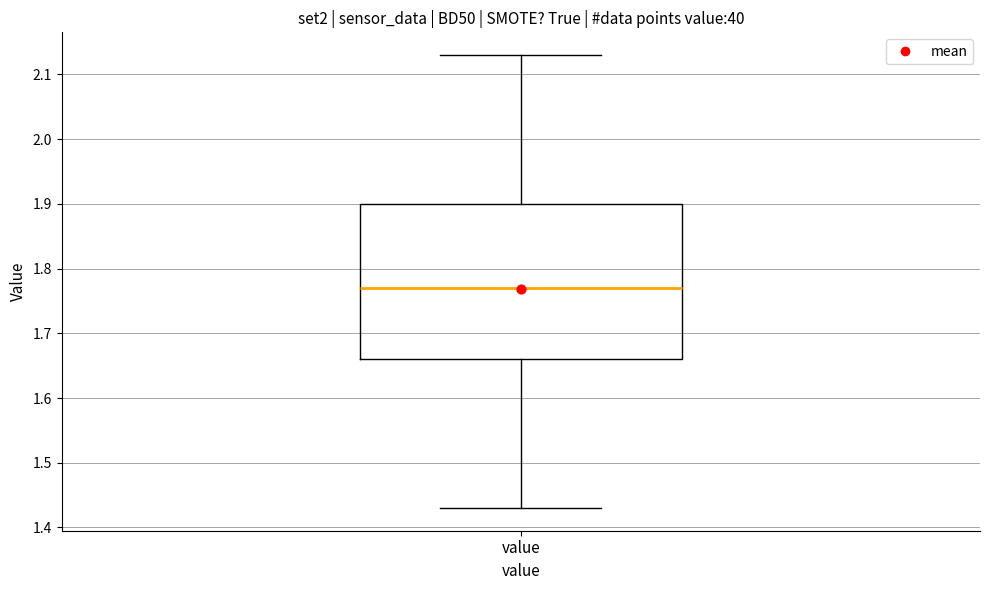

Transcribe this box plot: give where the median line is, the range the box spans, and where the two whiskers end, as read against the y-axis. The values are not printed on the chart, so give them approximately, as read against the axis.

median 1.77, box 1.66 to 1.90, whiskers 1.43 to 2.13